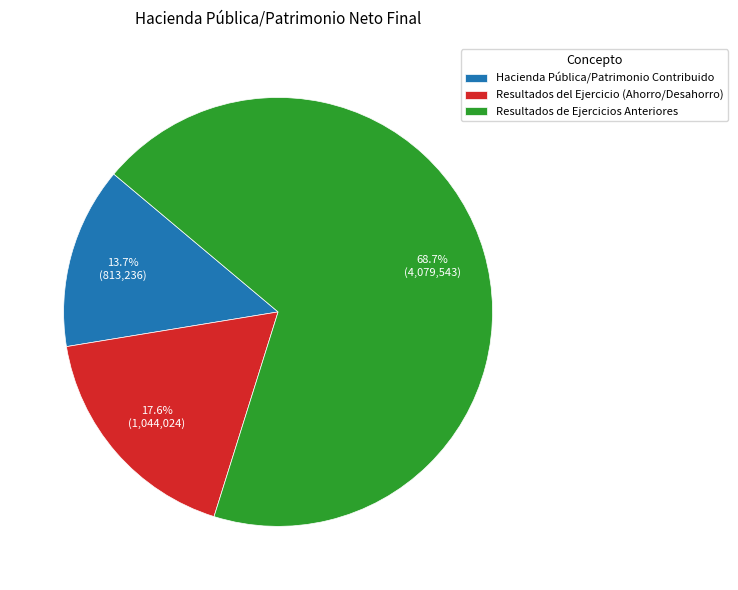

To the nearest percent, what is the difference between the largest and smallest slice percentages?

55%